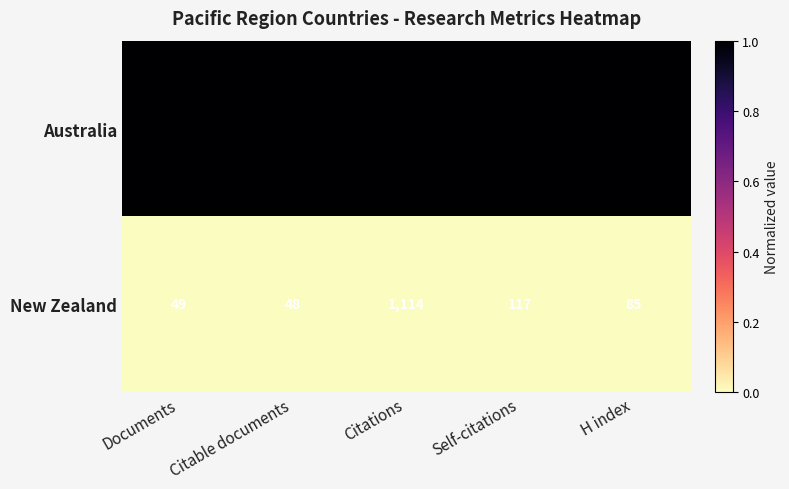

List the series in order of their overall mean, lowest first.

New Zealand, Australia